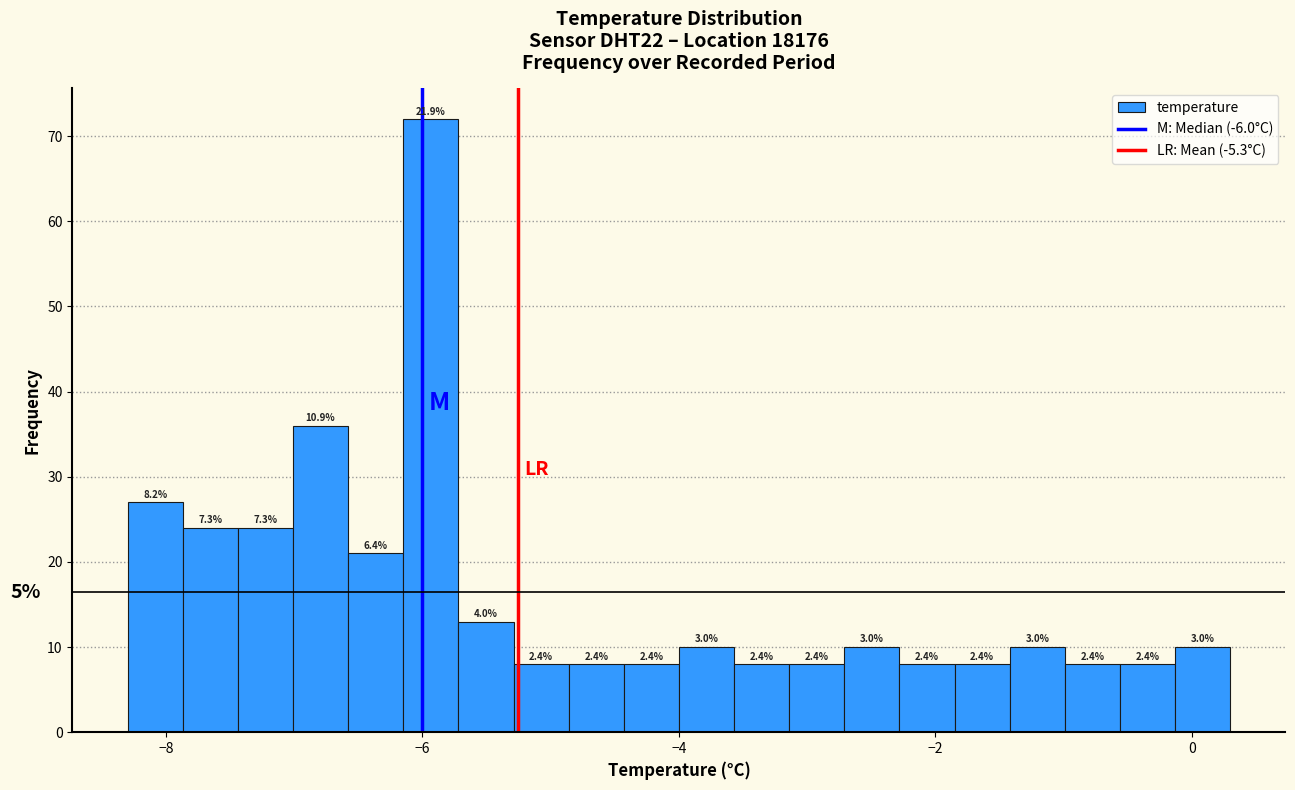

Read against the x-axis, roughly where is the centre of the tallest bar?

-6.0